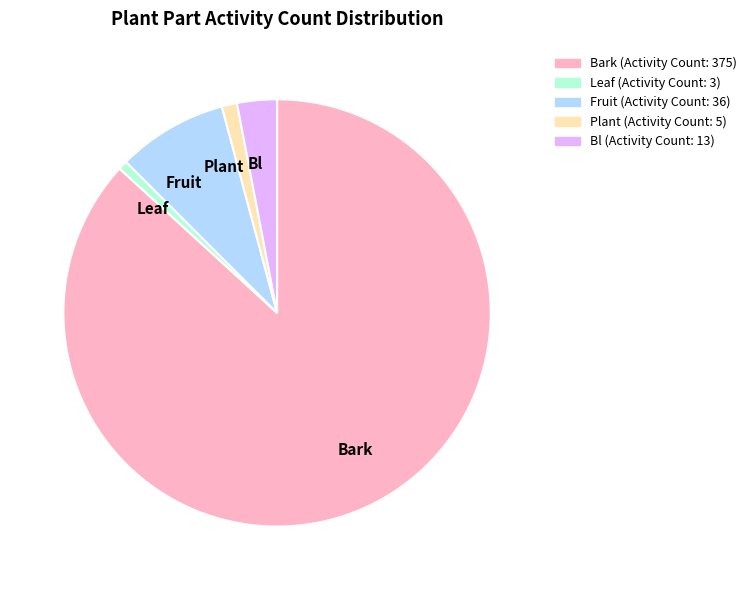

Which category has the biggest portion of the pie?

Bark